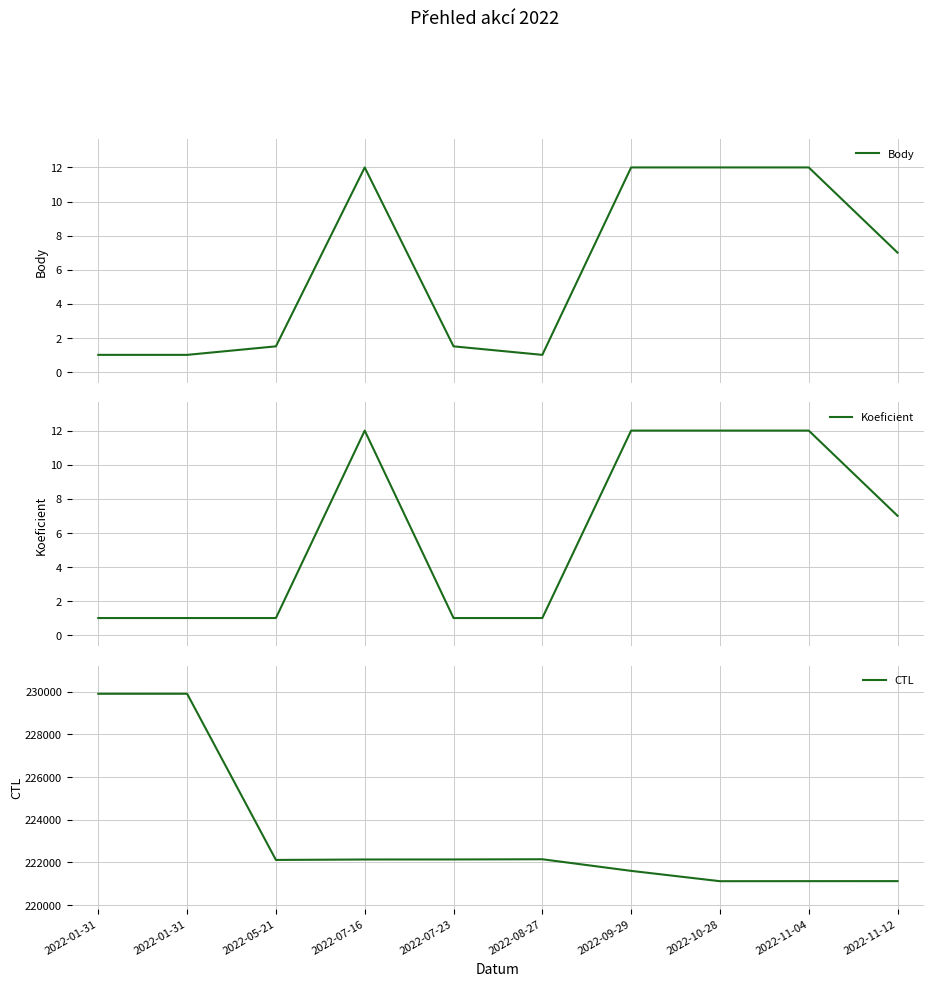

Reading left to right, list all the values displayed in this chart.

Body: 2022-01-31=1.0	2022-01-31=1.0	2022-05-21=1.5	2022-07-16=12.0	2022-07-23=1.5	2022-08-27=1.0	2022-09-29=12.0	2022-10-28=12.0	2022-11-04=12.0	2022-11-12=7.0
Koeficient: 2022-01-31=1.0	2022-01-31=1.0	2022-05-21=1.0	2022-07-16=12.0	2022-07-23=1.0	2022-08-27=1.0	2022-09-29=12.0	2022-10-28=12.0	2022-11-04=12.0	2022-11-12=7.0
CTL: 2022-01-31=229905.0	2022-01-31=229906.0	2022-05-21=222114.0	2022-07-16=222134.0	2022-07-23=222136.0	2022-08-27=222146.0	2022-09-29=221601.0	2022-10-28=221117.0	2022-11-04=221119.0	2022-11-12=221120.0